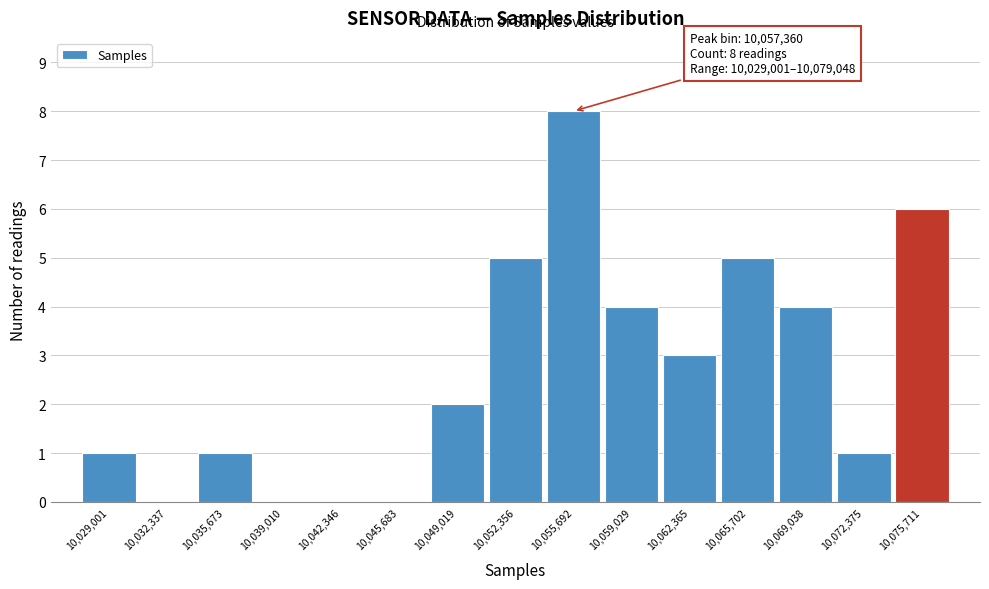

Reading left to right, list all the values displayed in this chart.

10,029,001=1	10,032,337=0	10,035,673=1	10,039,010=0	10,042,346=0	10,045,683=0	10,049,019=2	10,052,356=5	10,055,692=8	10,059,029=4	10,062,365=3	10,065,702=5	10,069,038=4	10,072,375=1	10,075,711=6